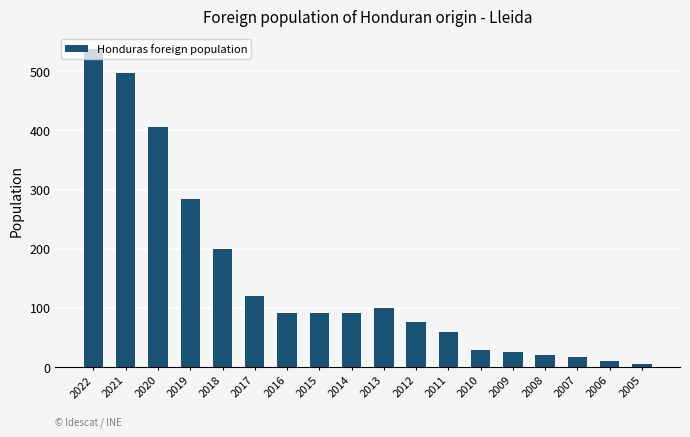

What is the difference between the maximum and minimum values?

532